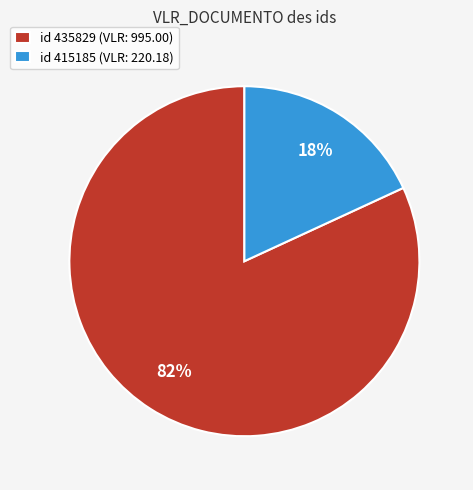

Is it true that id 415185 (VLR: 220.18) is 18% of the pie?

True